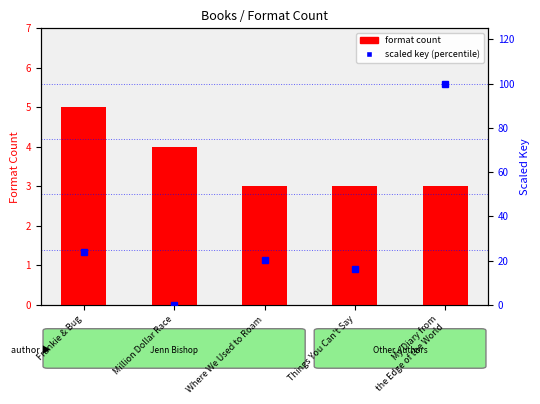

What is the label of the 2nd bar from the left?

Million Dollar Race